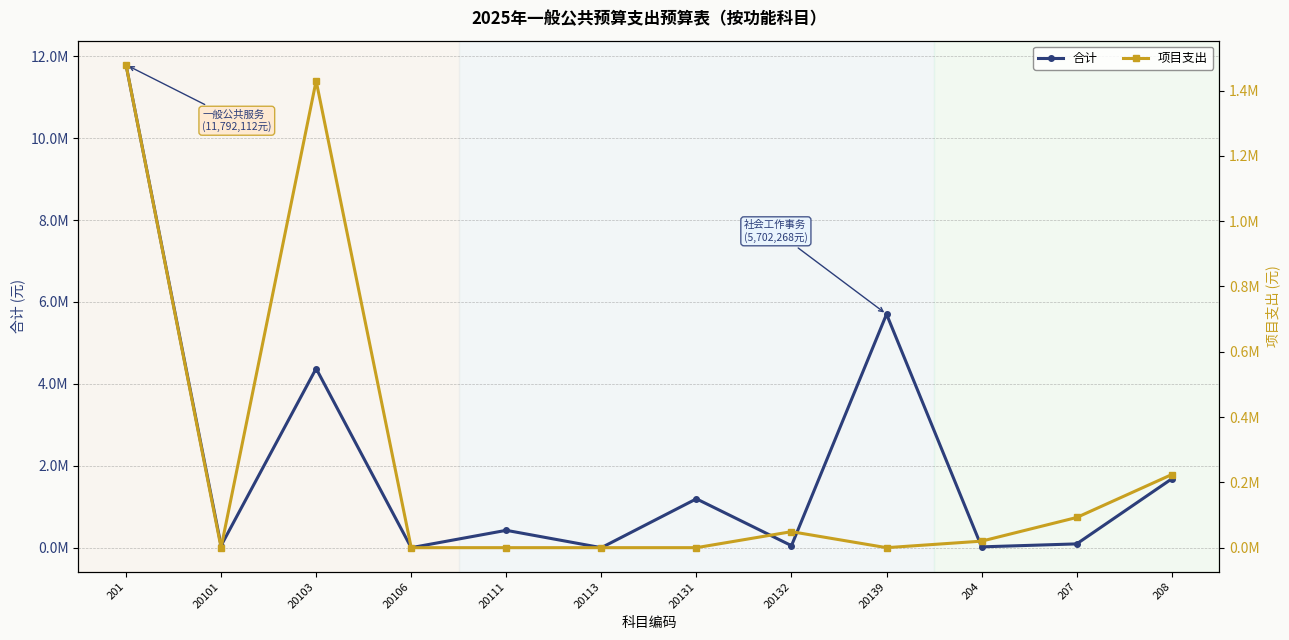

Where does the 项目支出 series first go above 20000?

201